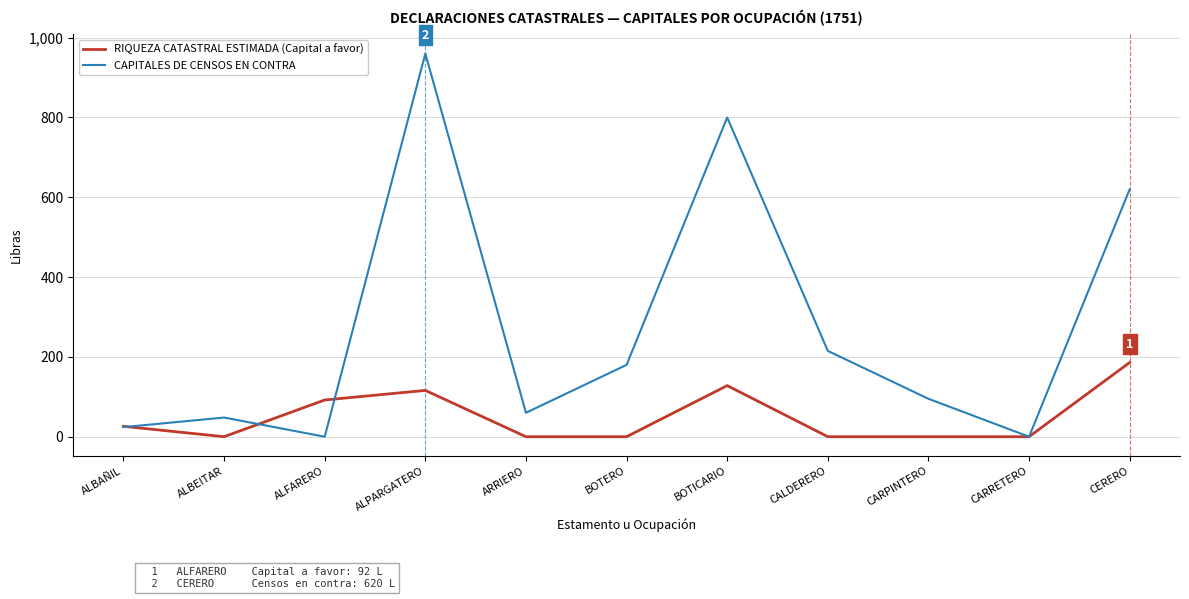

Which series ends up on top after the final intersection of CAPITALES DE CENSOS EN CONTRA and RIQUEZA CATASTRAL ESTIMADA (Capital a favor)?

CAPITALES DE CENSOS EN CONTRA